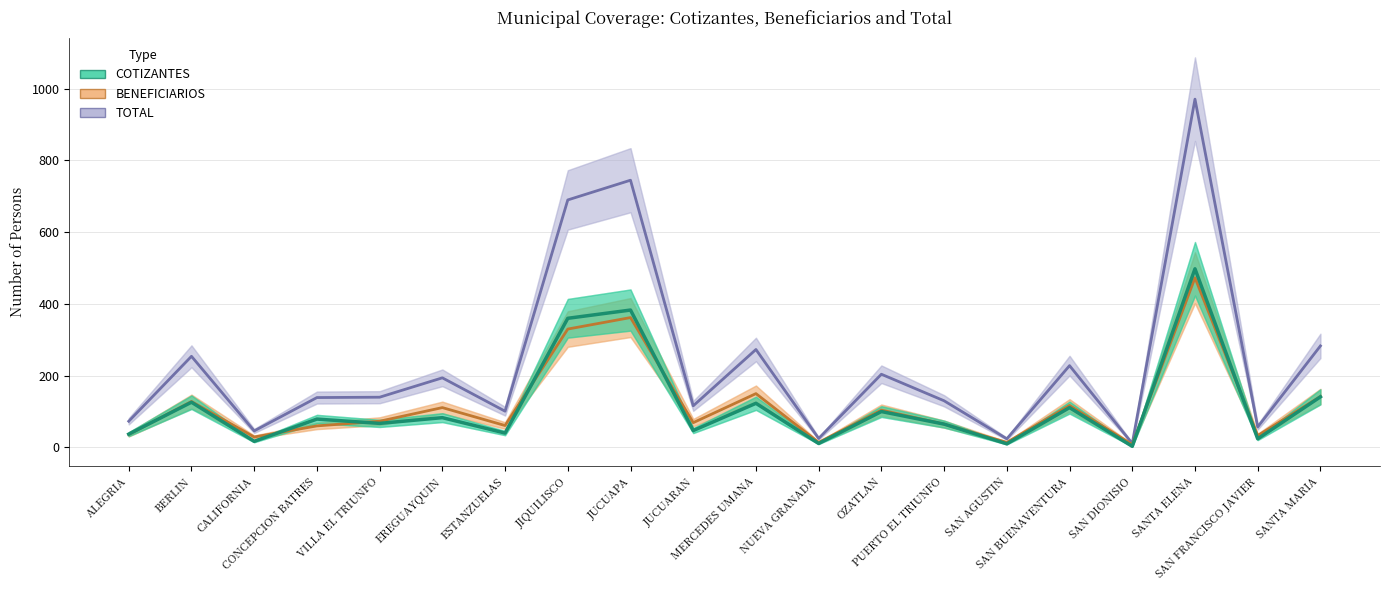

True or false: BENEFICIARIOS and TOTAL cross at least once.

False